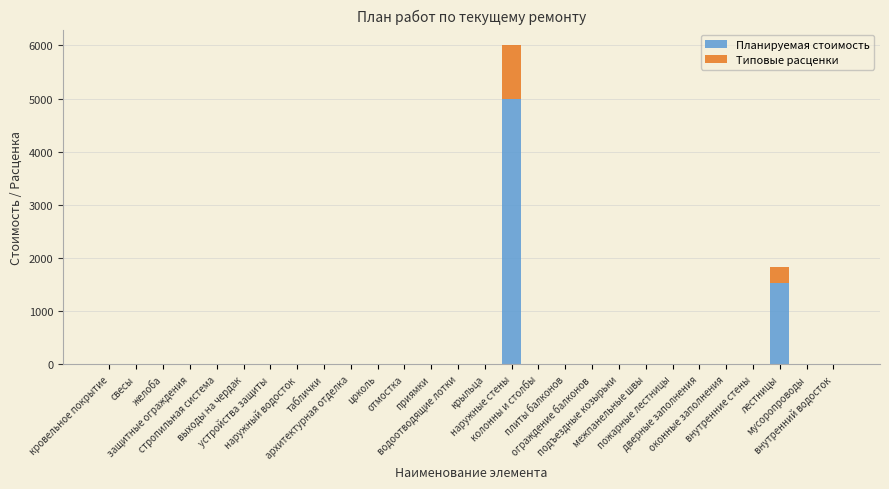

What is the highest value of the Планируемая стоимость series?

4997.7